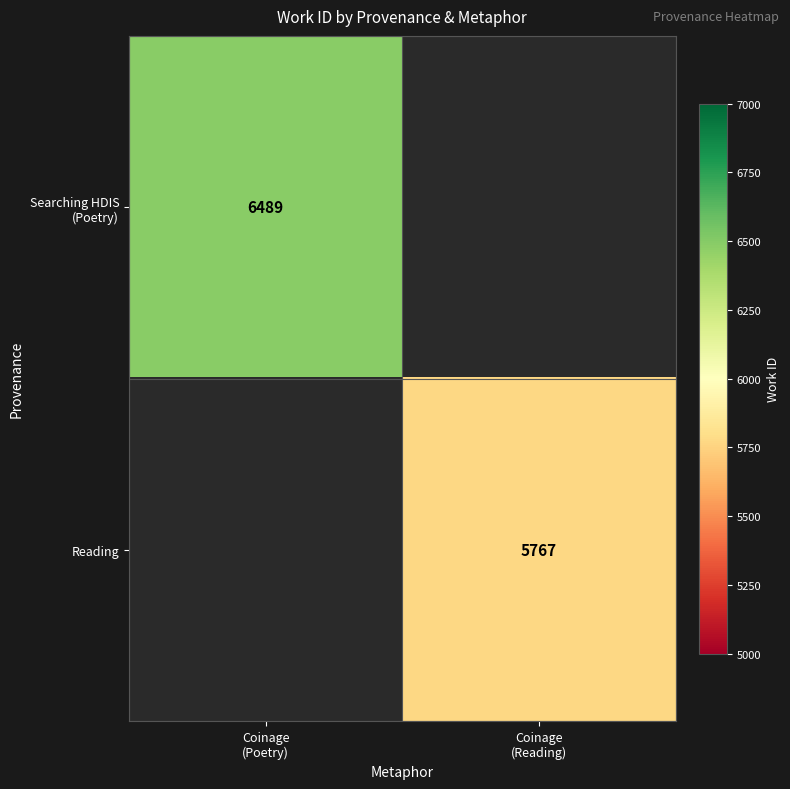

List the labels in order of Reading value, smallest first.

Coinage (Poetry), Coinage (Reading)